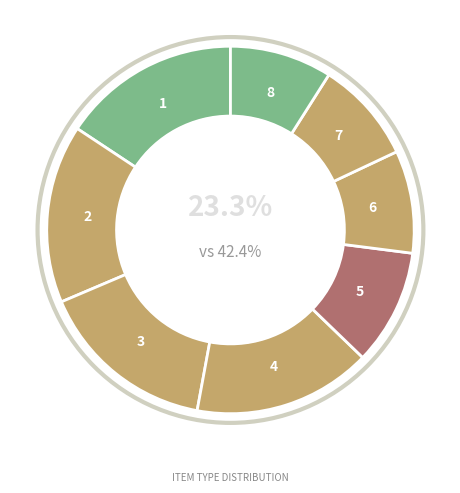

To the nearest percent, what is the difference between the largest and smallest slice percentages?

7%